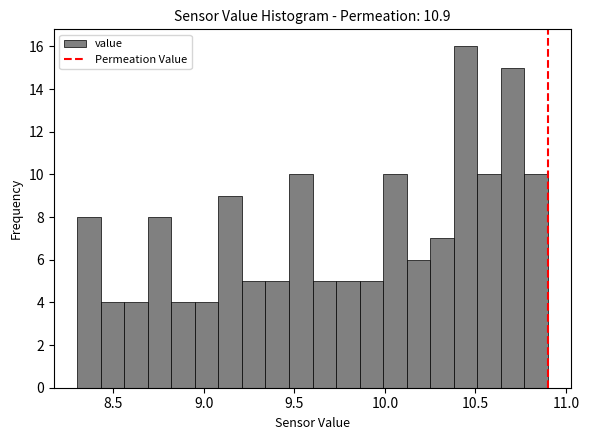

Around what value on the x-axis is the tallest bar? Give the approximate position of its centre, as read against the axis.

10.45